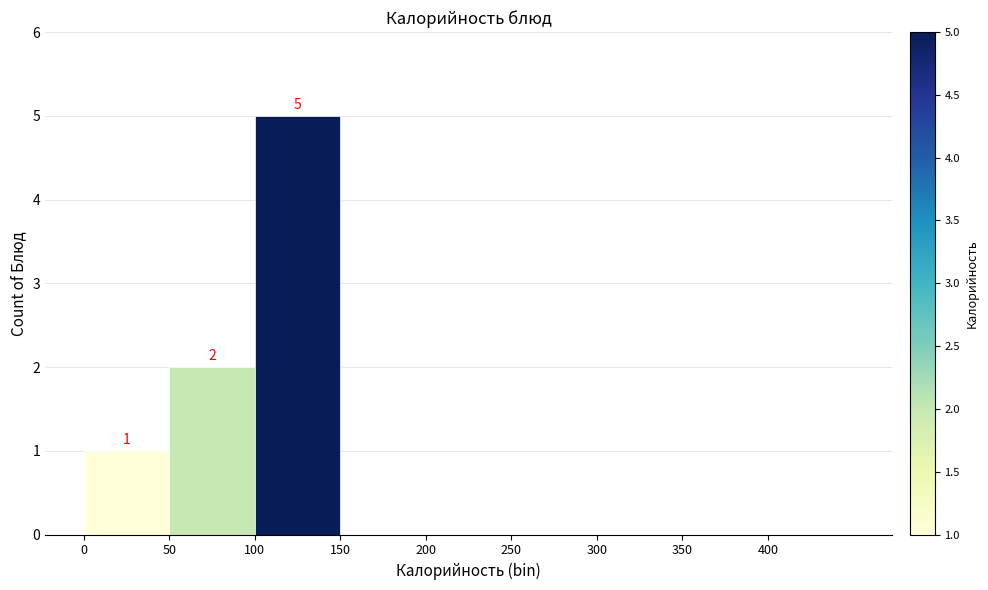

Over which range of the x-axis is the bar tallest?

100 to 150